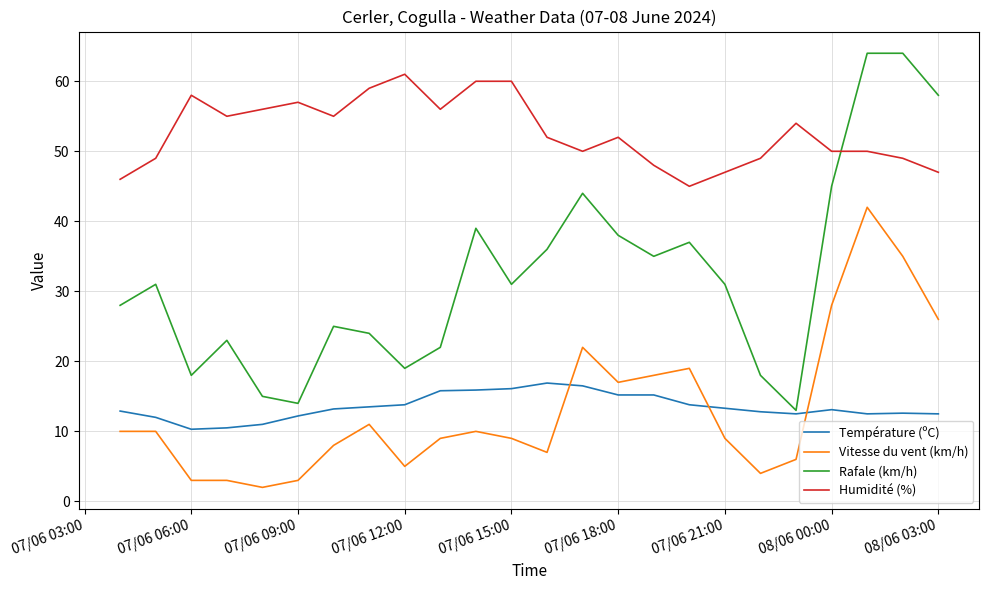

Which series has the largest total across all categories?

Humidité (%)